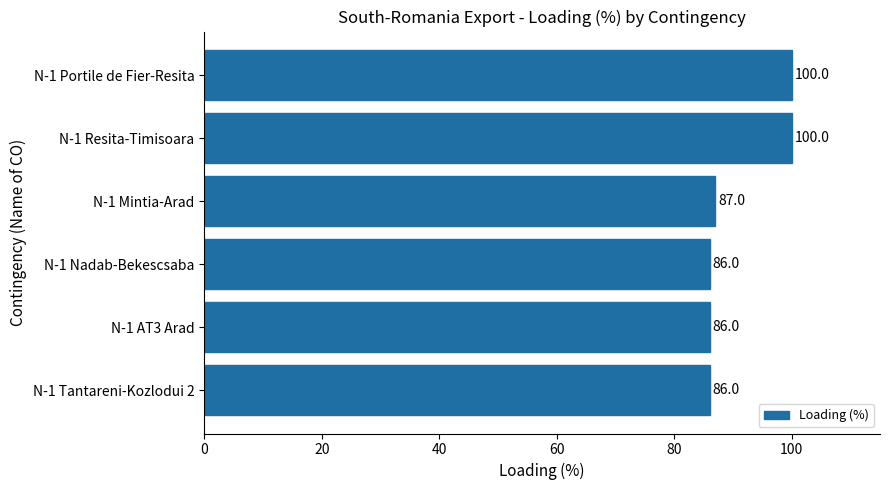

At which label is the value closest to 93?

N-1 Mintia-Arad